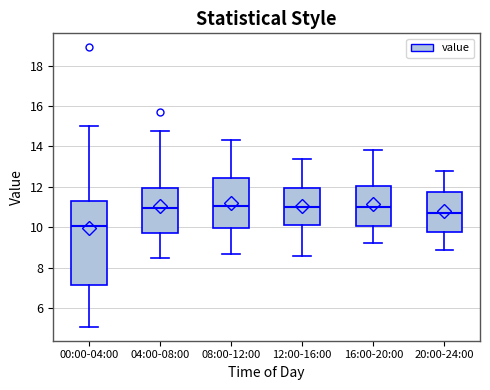

Where is the upper edge of the box for 12:00-16:00 on the y-axis? The values are not printed on the chart, so give them approximately, as read against the axis.

12.0